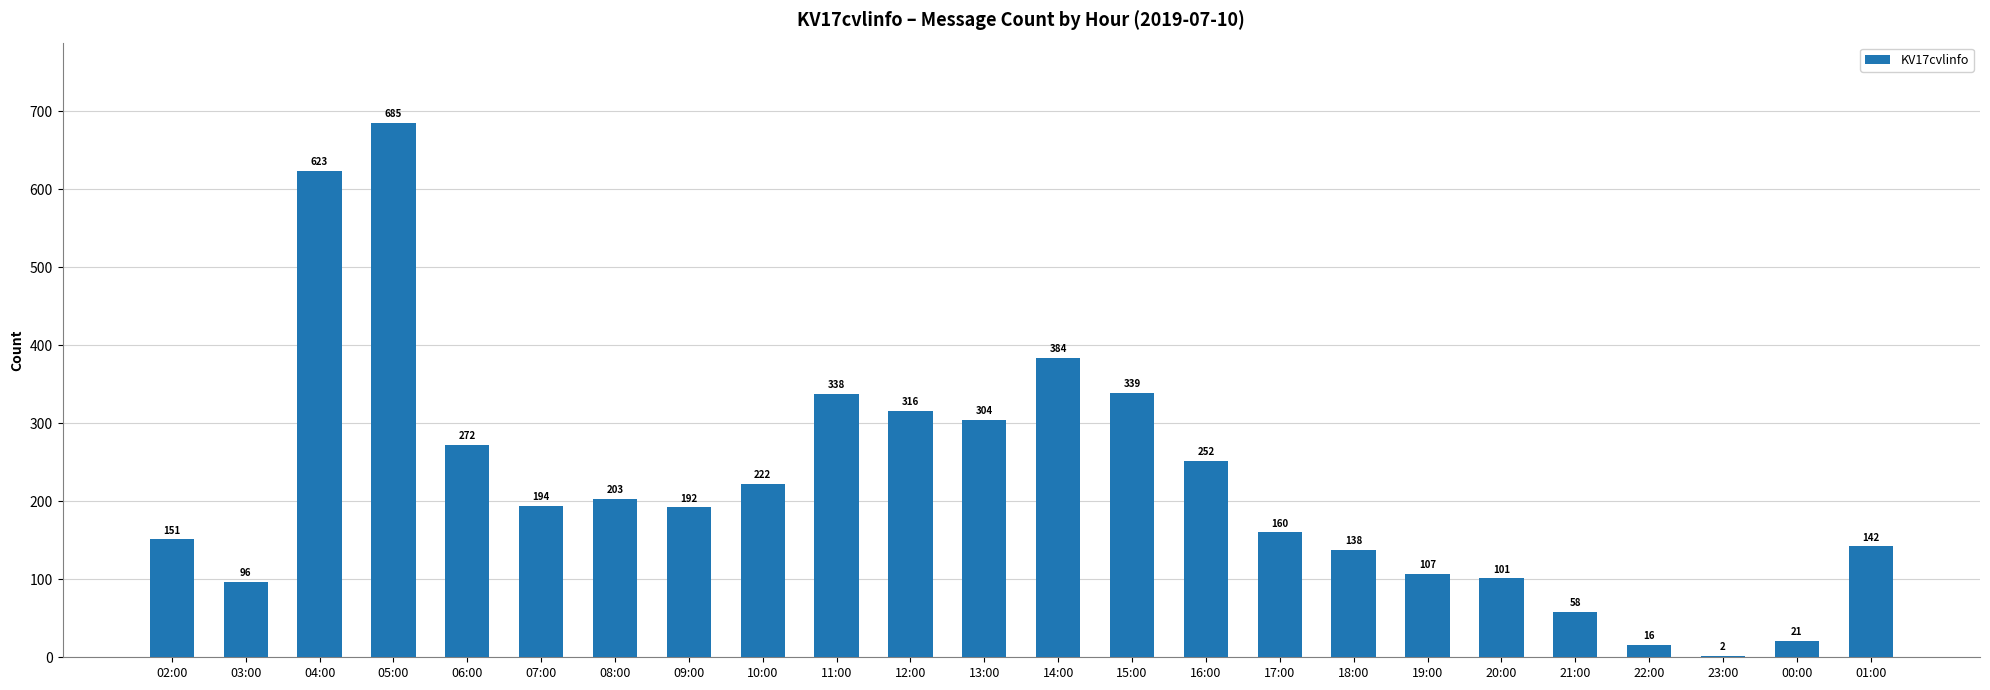

At which label is the value closest to 343?

15:00